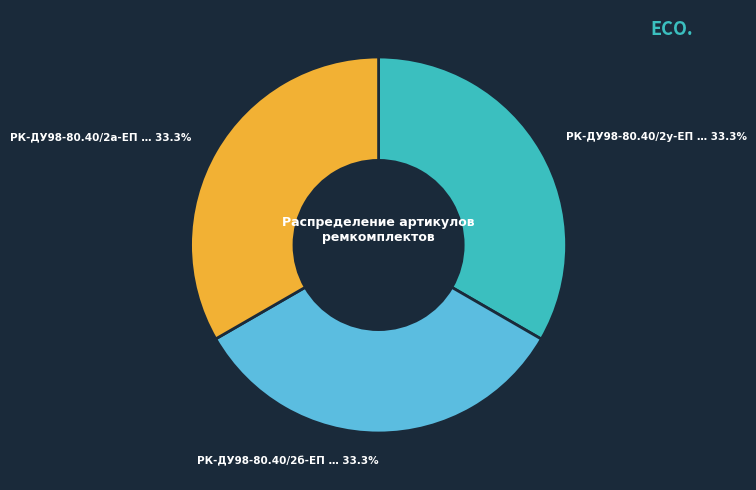

Does any single category account for the majority?

No